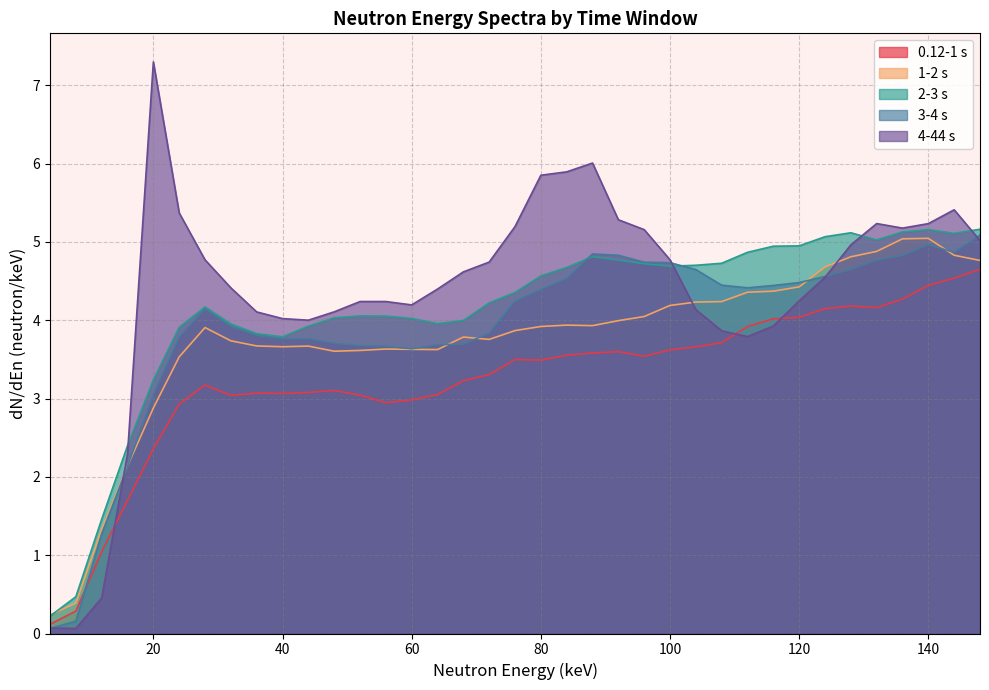

What is the value of the 2-3 s point at the 35th from the left?

5.2